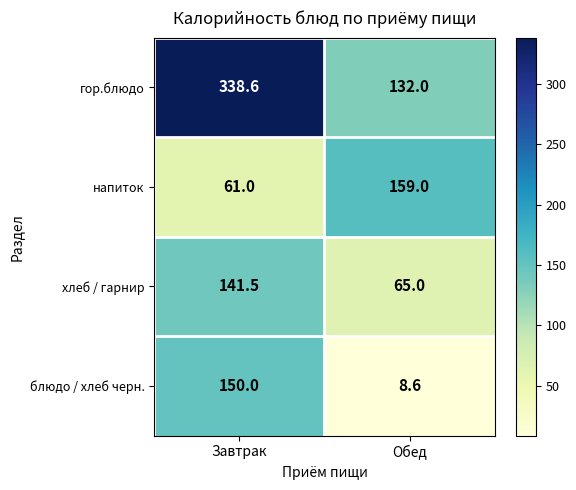

What is the difference between the highest and lowest values at Обед?

150.4